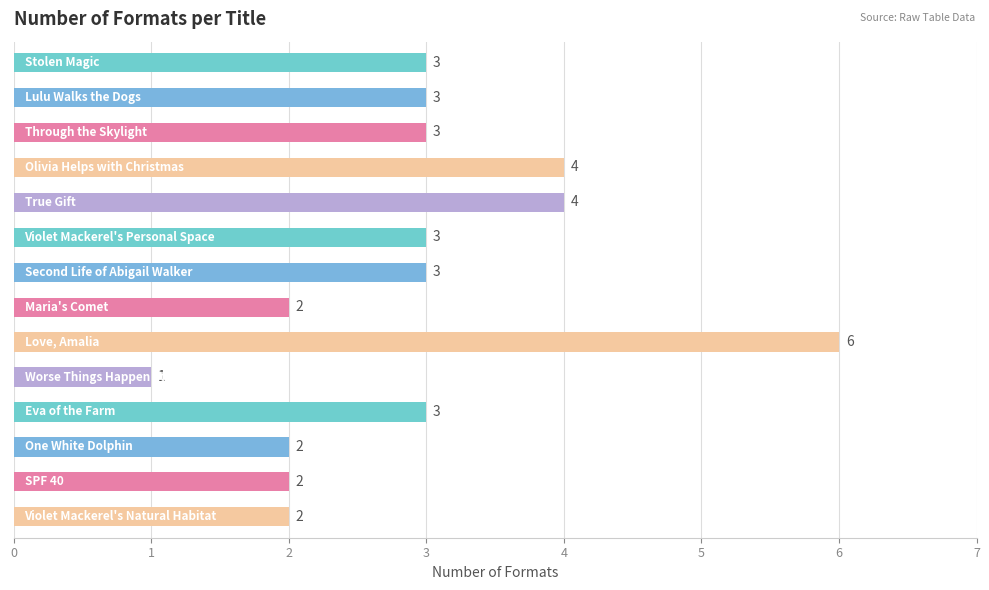

Reading bottom to top, transcribe all the data shown in this chart.

2	2	2	3	1	6	2	3	3	4	4	3	3	3